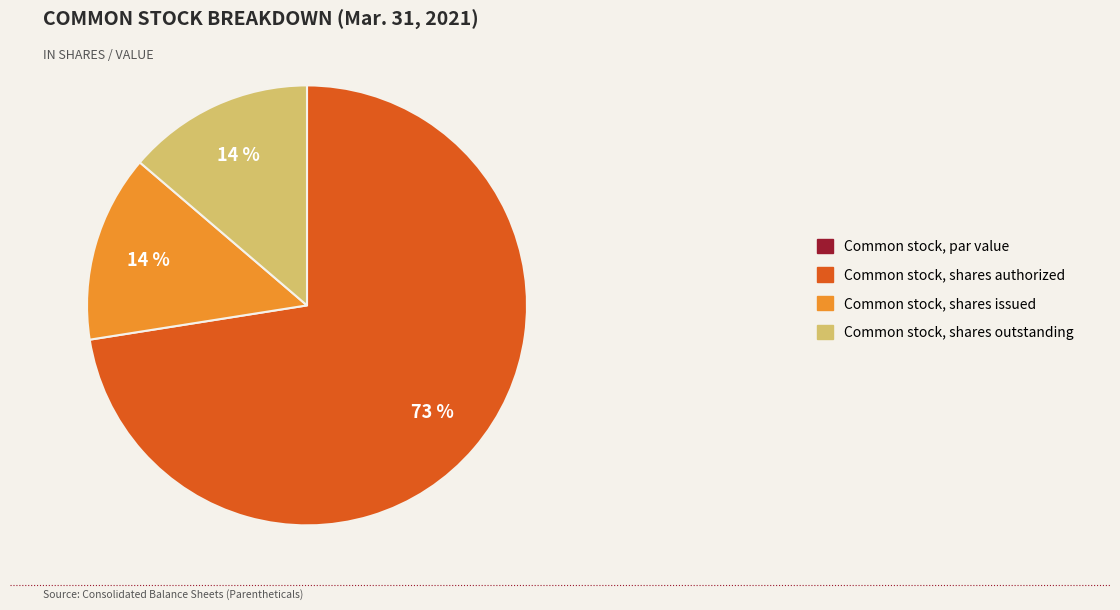

To the nearest percent, what is the average slice percentage?

25%